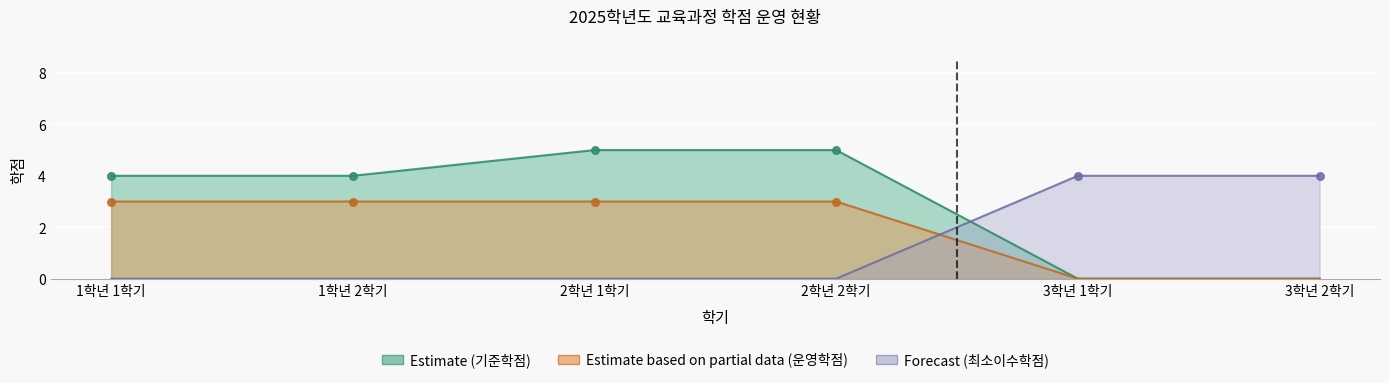

Which series contains the highest Y value?

Estimate (기준학점)